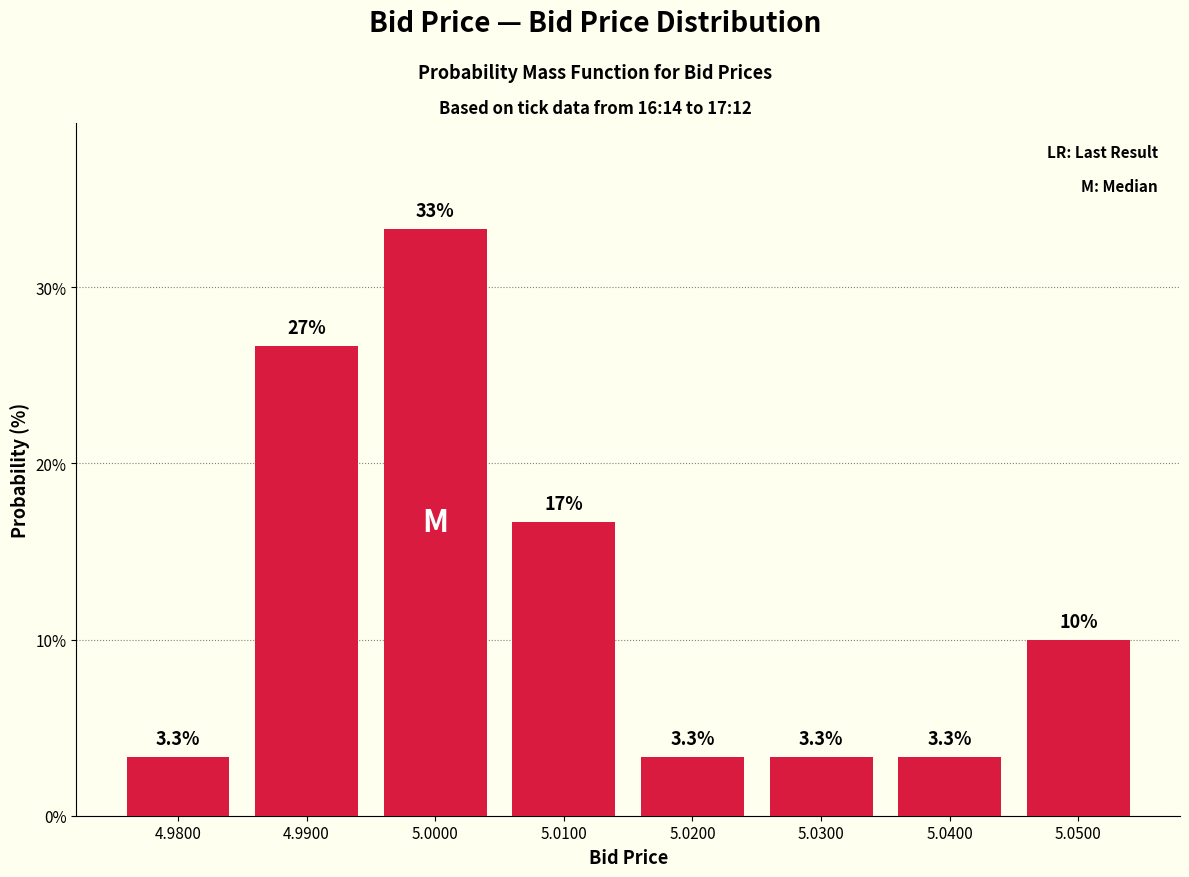

Reading right to left, what are all the values shown in this chart?

5.0500=10.0	5.0400=3.3	5.0300=3.3	5.0200=3.3	5.0100=16.7	5.0000=33.3	4.9900=26.7	4.9800=3.3